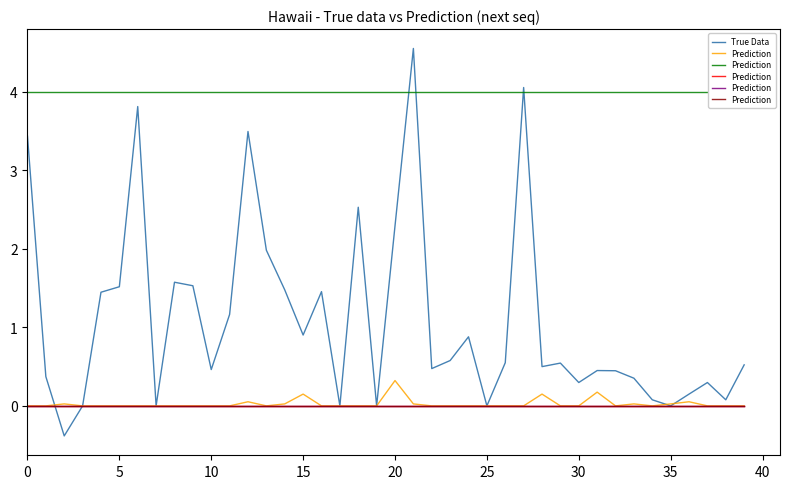

Is it true that True Data equals 2.2 at 35?

False